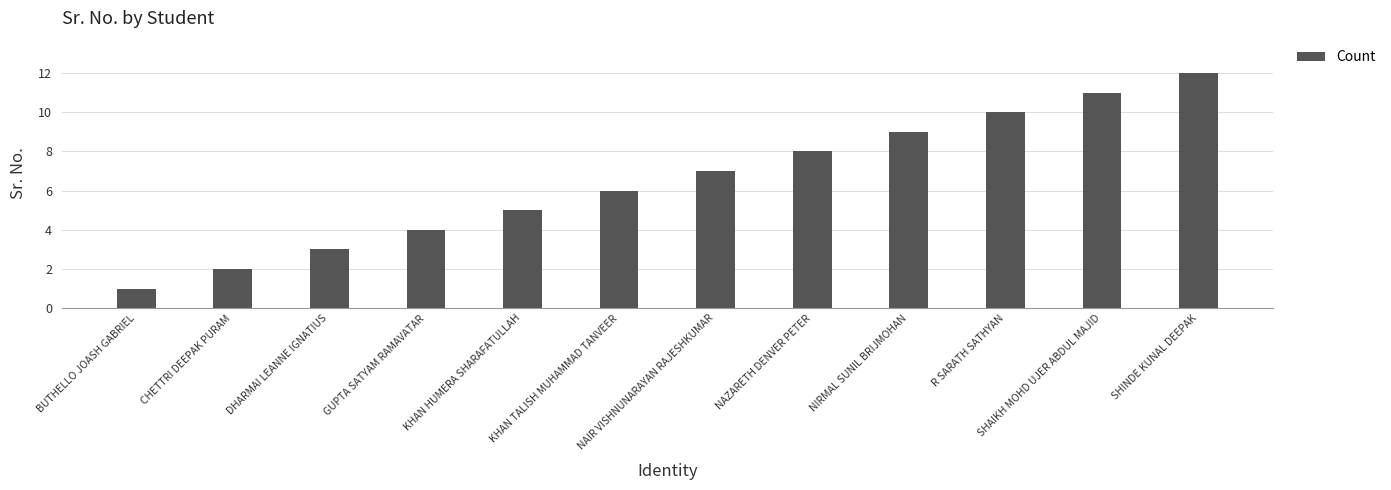

What is the label of the 1st bar from the left?

BUTHELLO JOASH GABRIEL